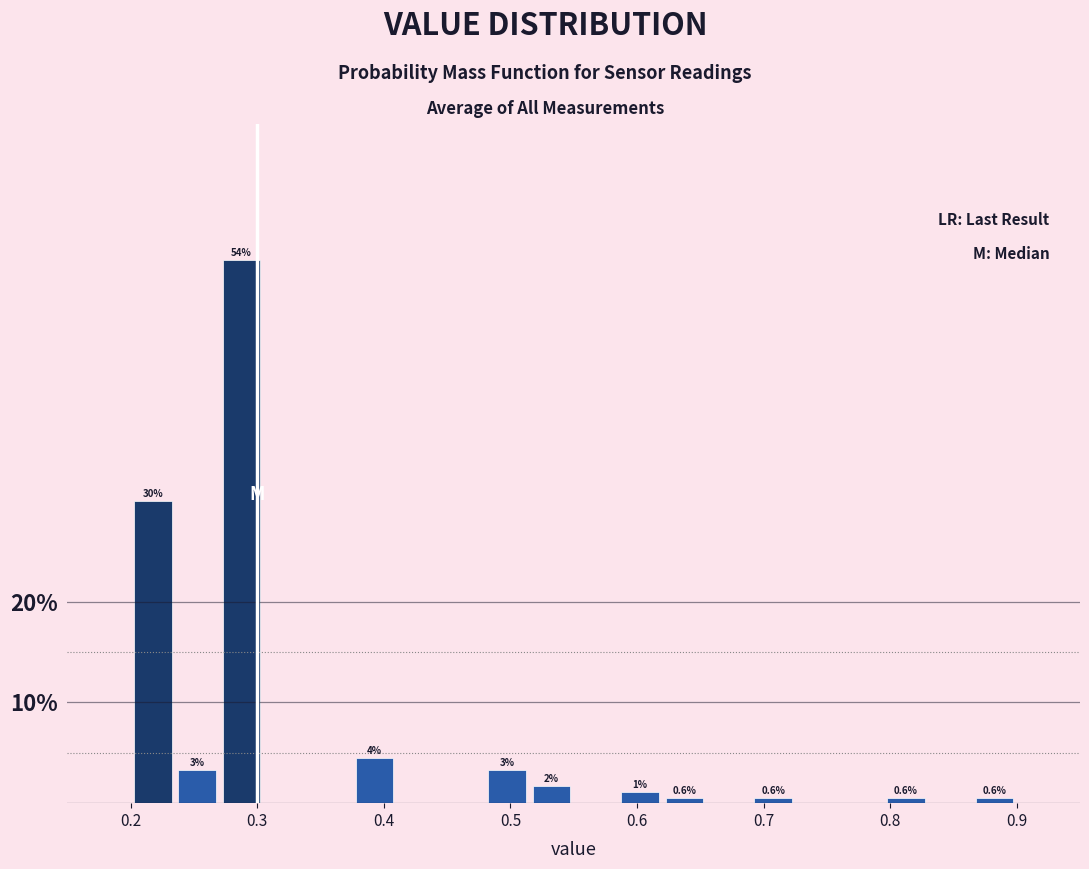

Around what value on the x-axis is the tallest bar? Give the approximate position of its centre, as read against the axis.

0.29